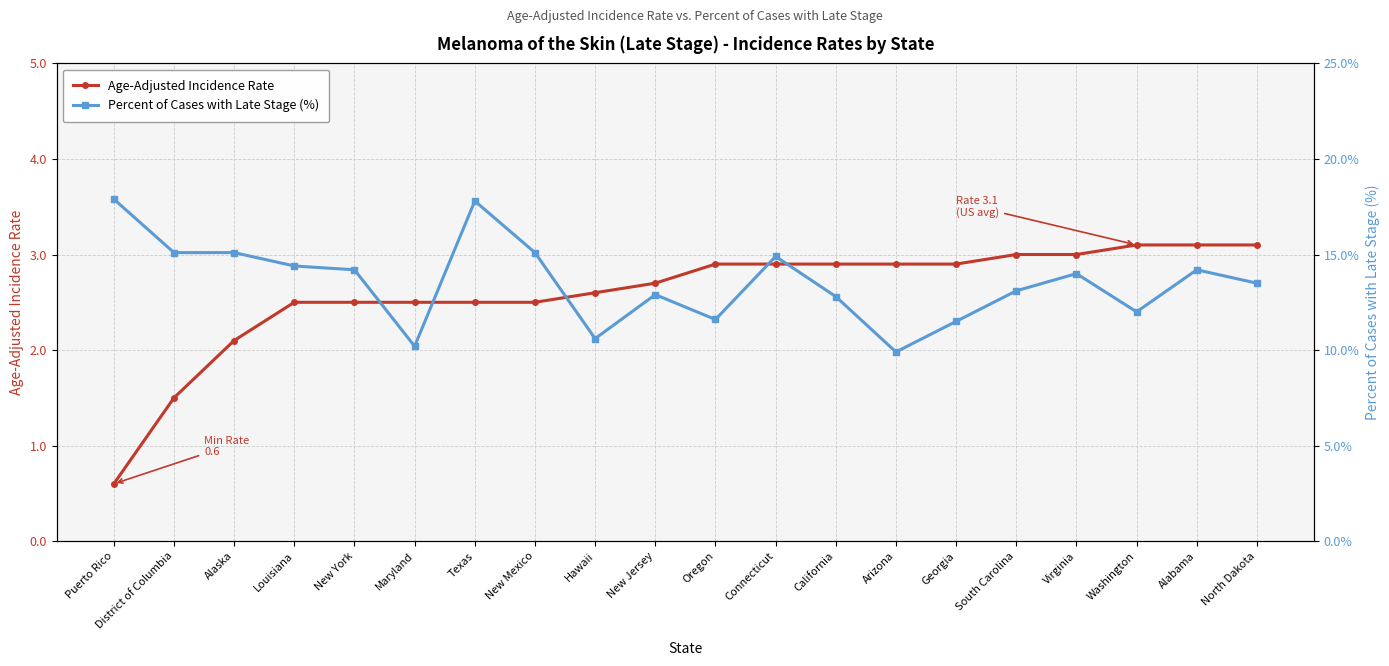

At which label does Age-Adjusted Incidence Rate reach its minimum?

Puerto Rico